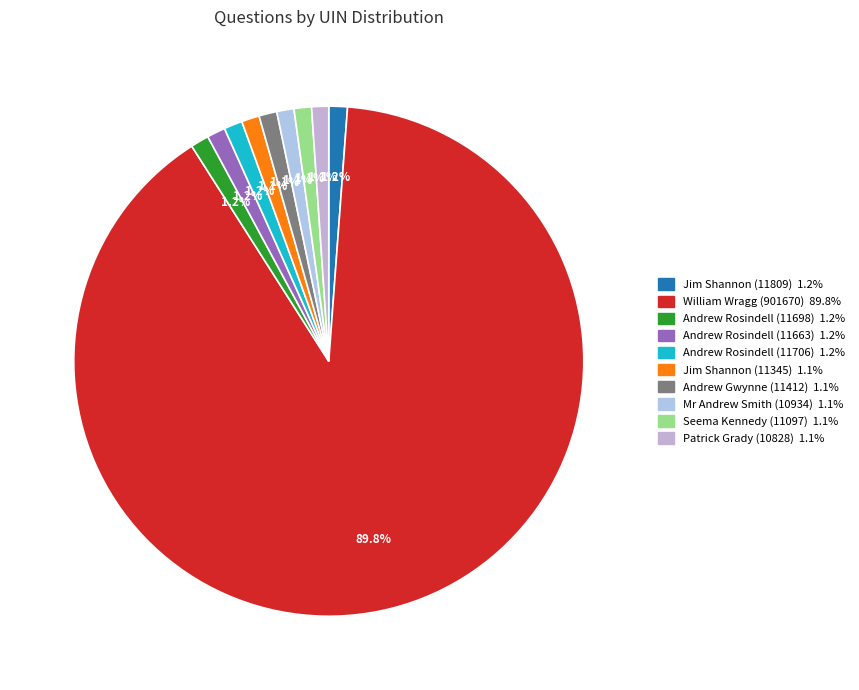

The Andrew Rosindell (11706) slice represents 12% of the pie. True or false?

False